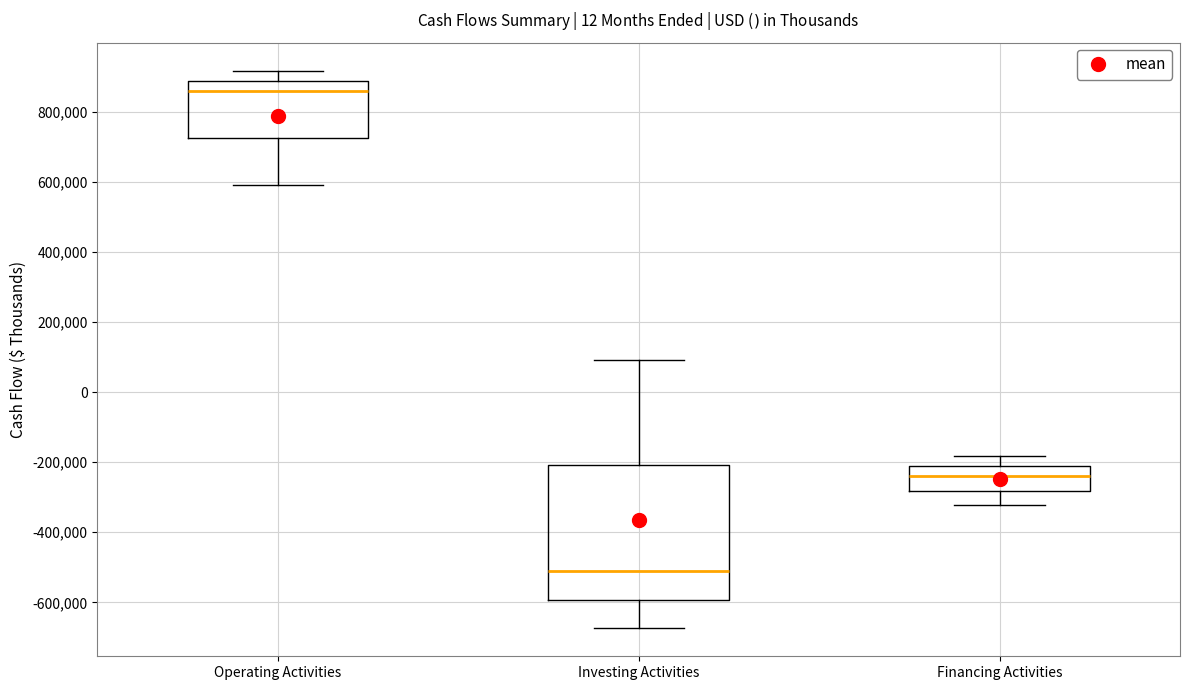

Reading left to right, transcribe this box plot: for each box, give where its median line is, the range the box spans, and where its two whiskers end, as read against the y-axis. The values are not printed on the chart, so give them approximately, as read against the axis.

Operating Activities: median 860000, box 720000 to 880000, whiskers 600000 to 920000
Investing Activities: median -500000, box -600000 to -200000, whiskers -680000 to 100000
Financing Activities: median -240000, box -280000 to -220000, whiskers -320000 to -180000